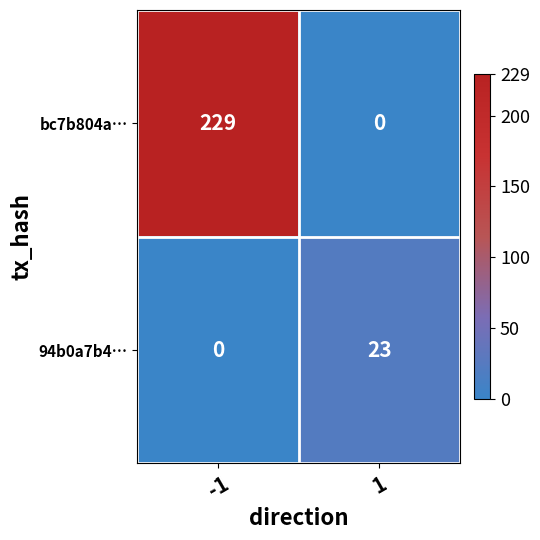

List the series in order of their peak value, highest first.

bc7b804a…, 94b0a7b4…